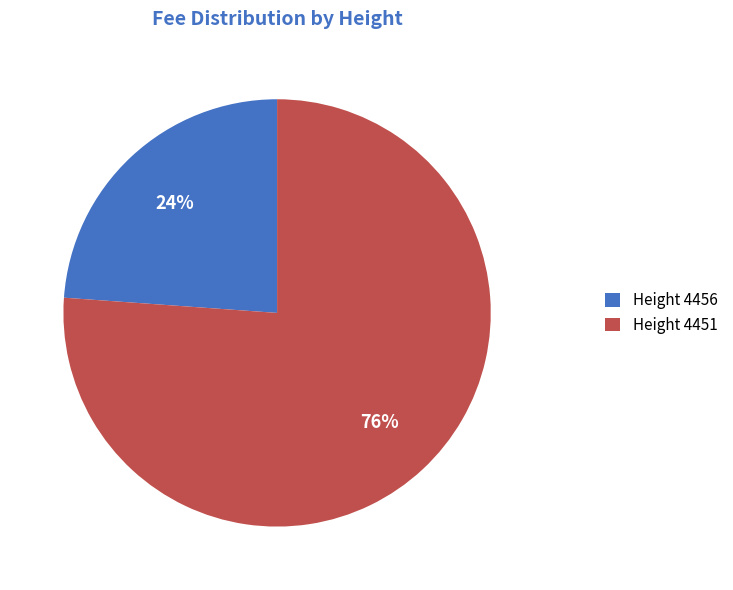

Is the sum of Height 4456 and Height 4451 greater than half?

Yes